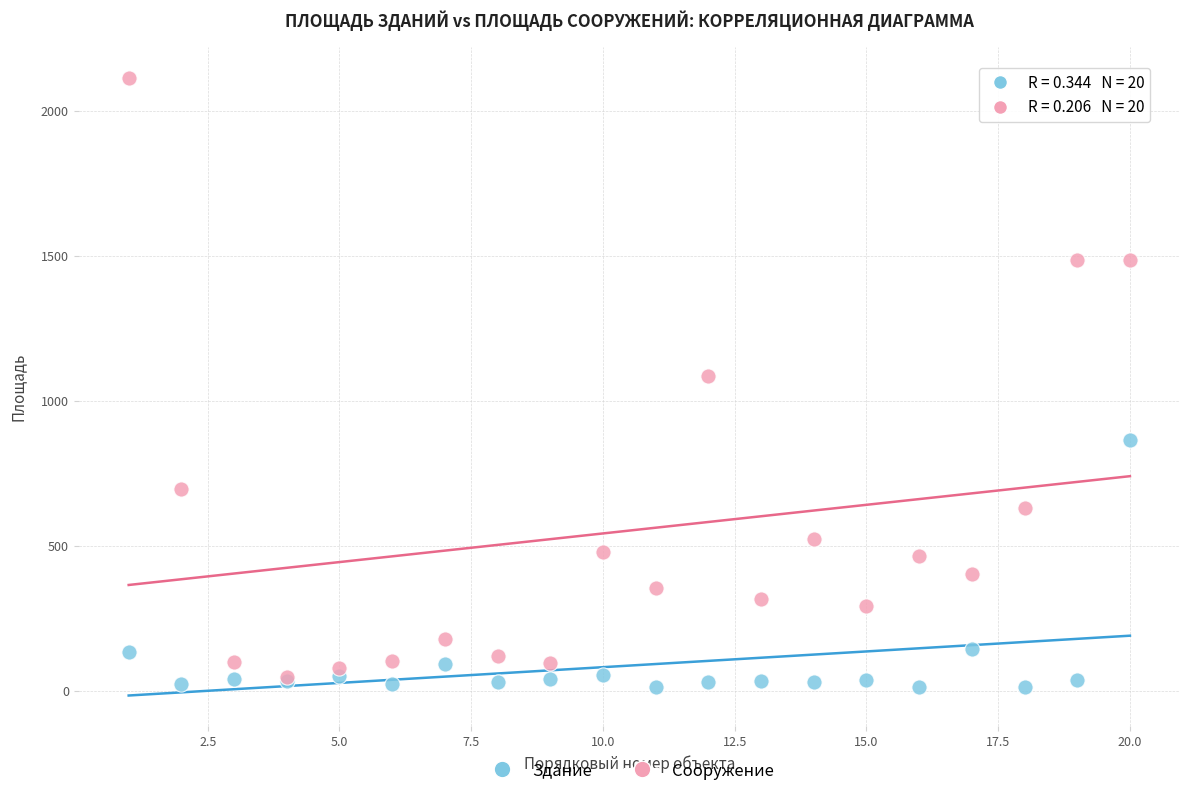

Which series reaches the minimum Y coordinate?

Здание